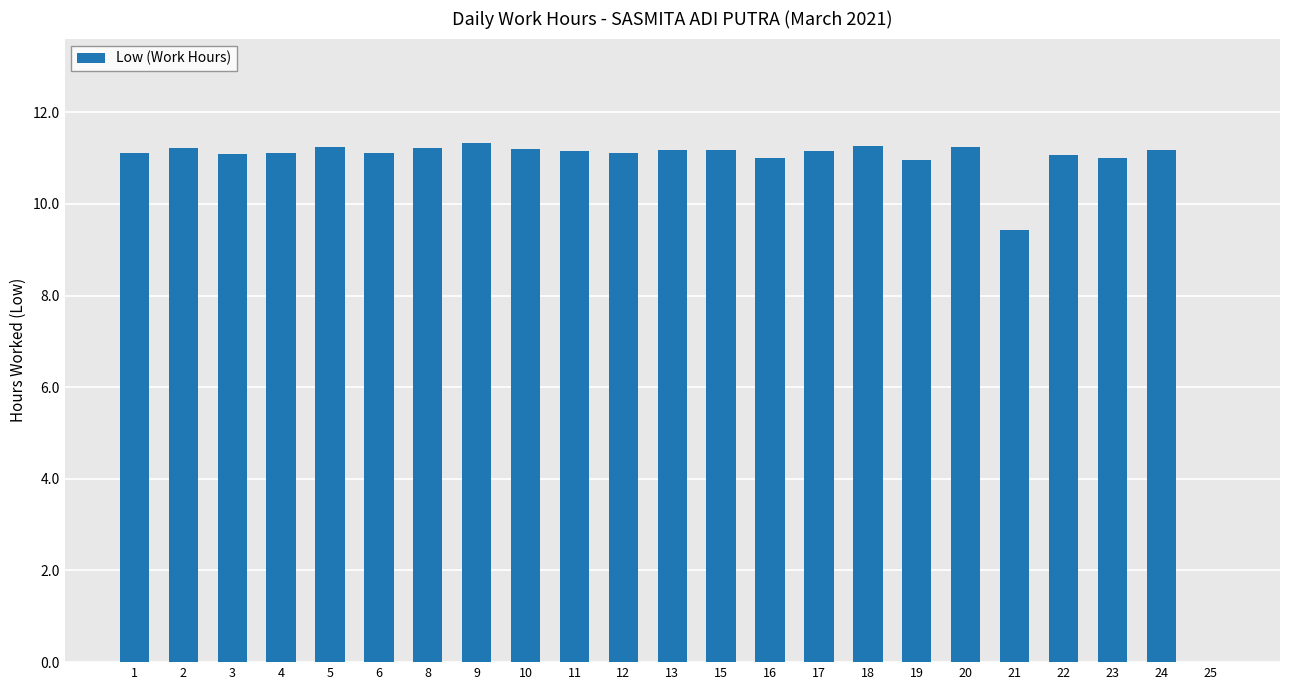

What is the greatest value displayed?

11.3